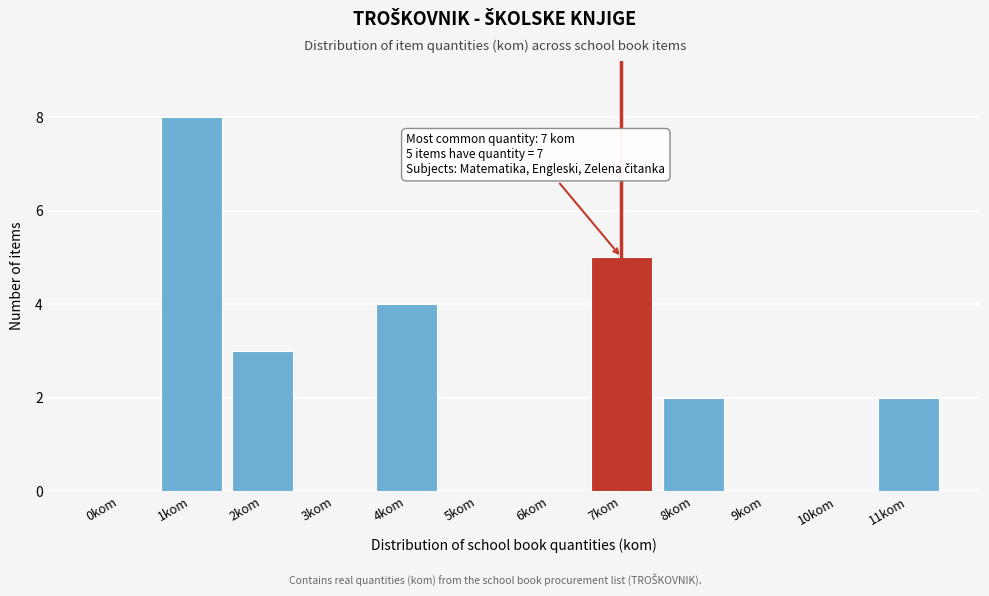

Reading left to right, what are all the values shown in this chart?

0kom=0	1kom=8	2kom=3	3kom=0	4kom=4	5kom=0	6kom=0	7kom=5	8kom=2	9kom=0	10kom=0	11kom=2